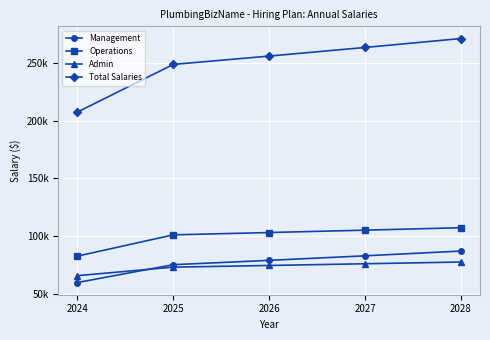

What is the sum of the Total Salaries values at 2026 and 2027?

519923.1